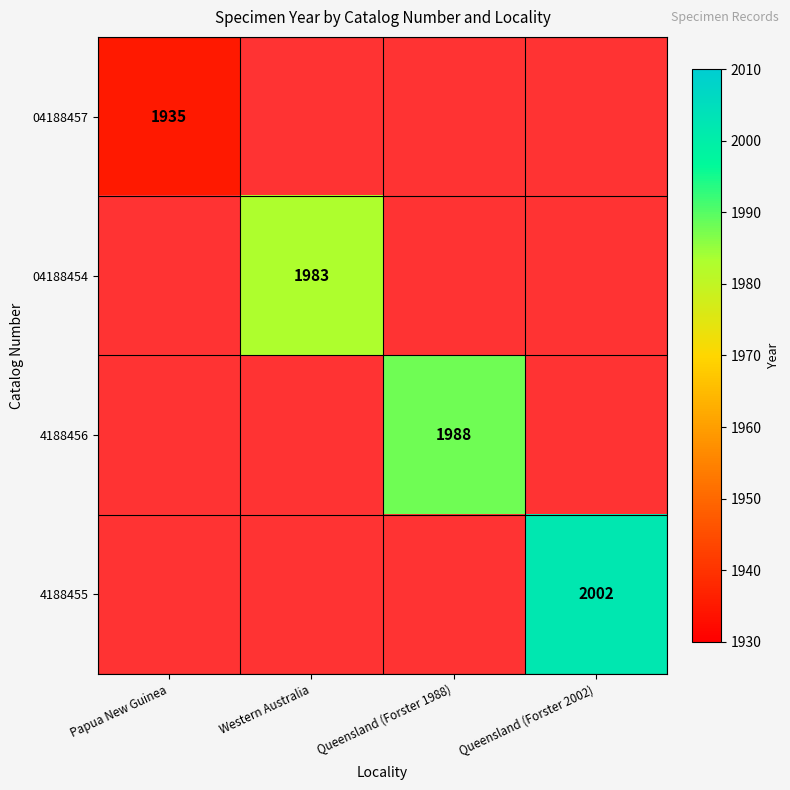

At how many categories does at least one series exceed 1988?

1